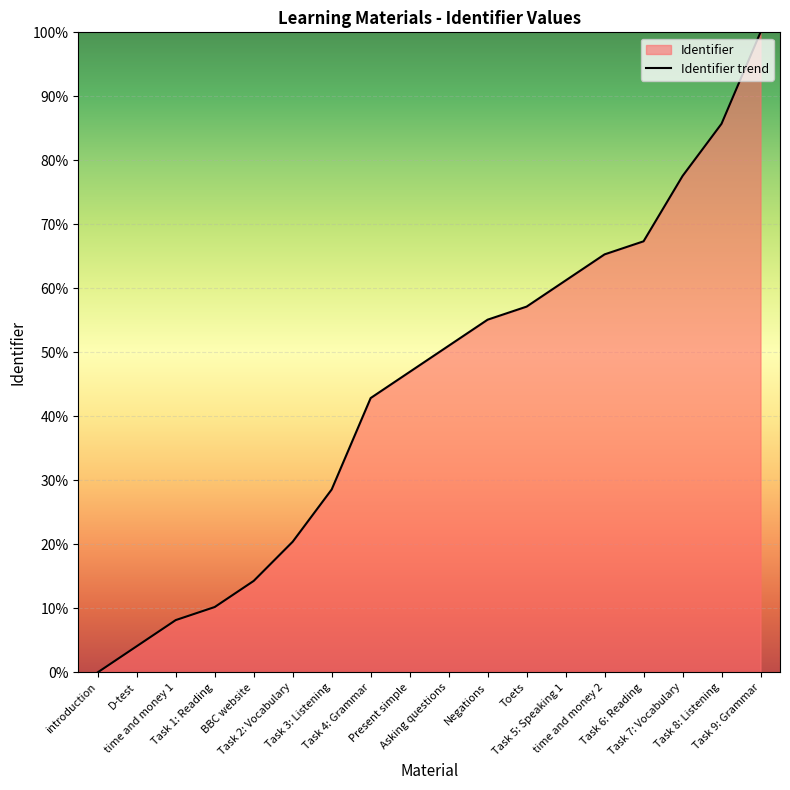

What is the change in value from Task 1: Reading to Negations?

+44.9